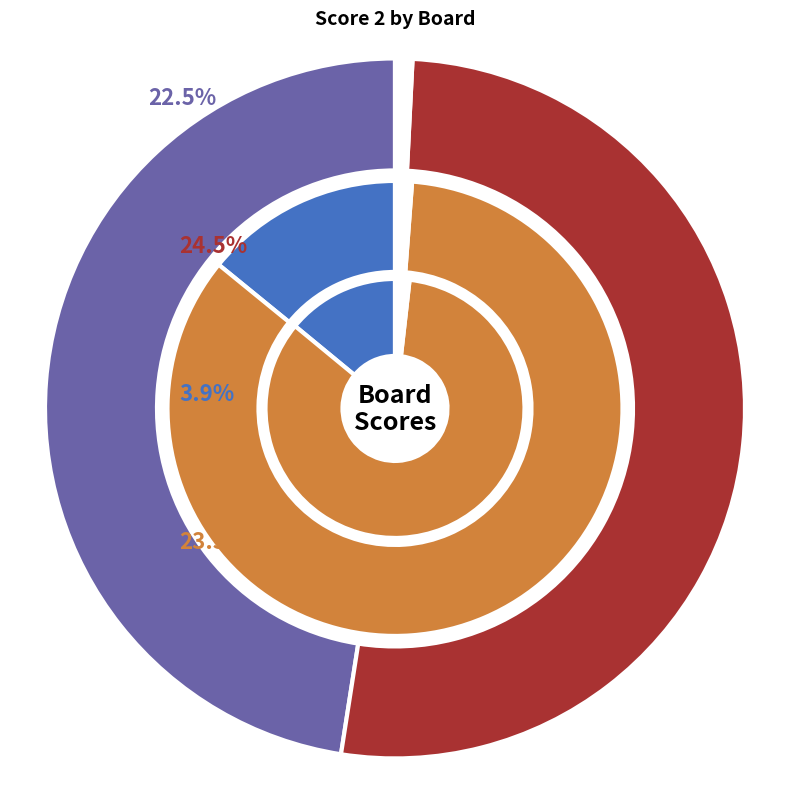

What is the change in value from 3 to 5?

+20